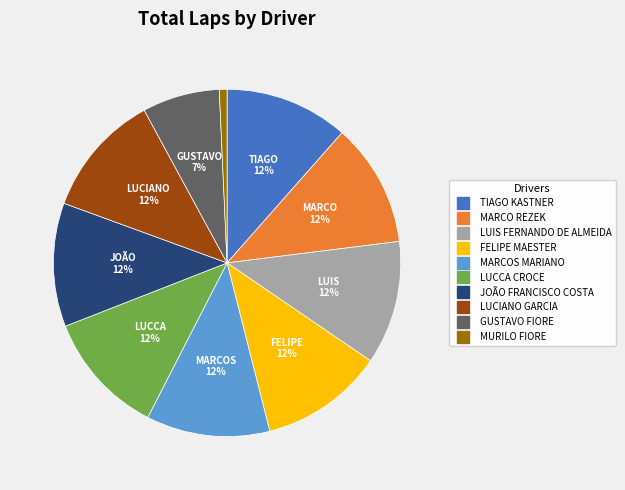

Is there a majority slice in this chart?

No